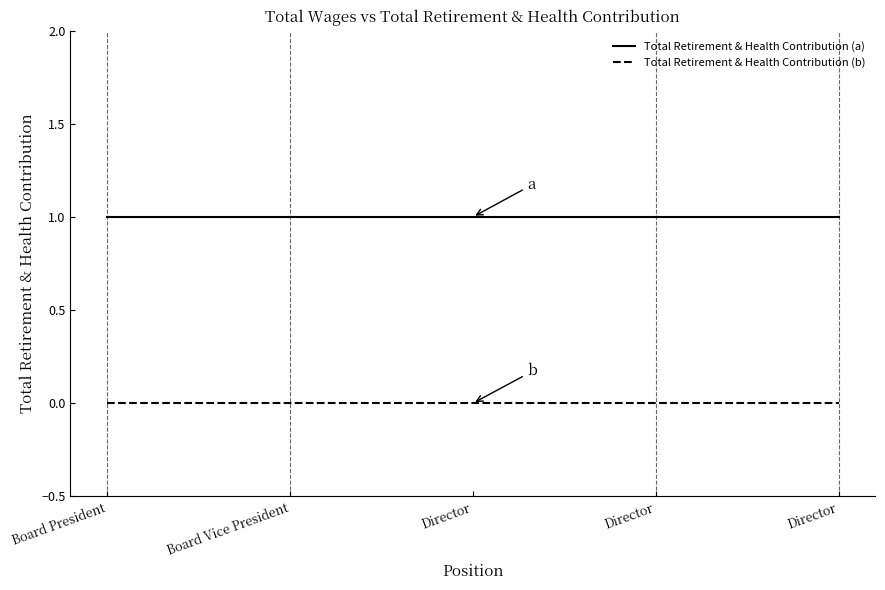

Reading right to left, transcribe all the data shown in this chart.

Total Retirement & Health Contribution (a): 1	1	1	1	1
Total Retirement & Health Contribution (b): 0	0	0	0	0